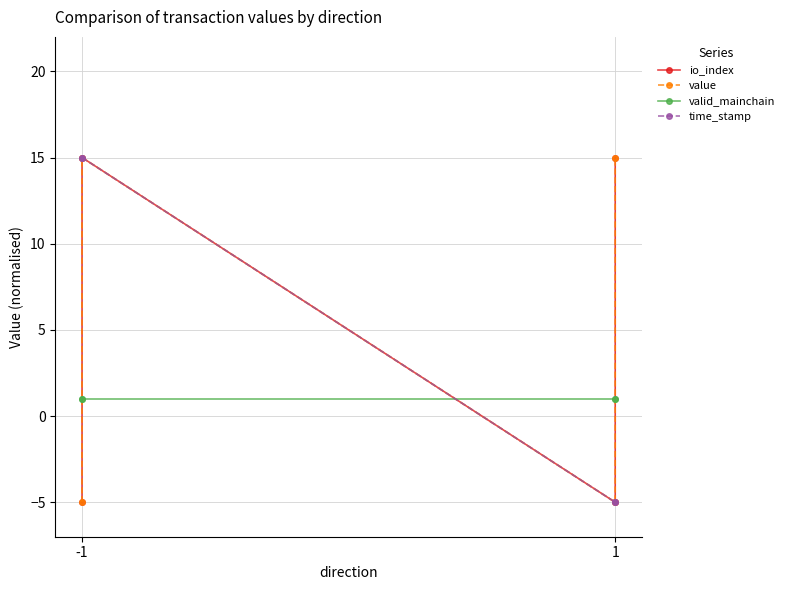

True or false: value and time_stamp cross at least once.

False